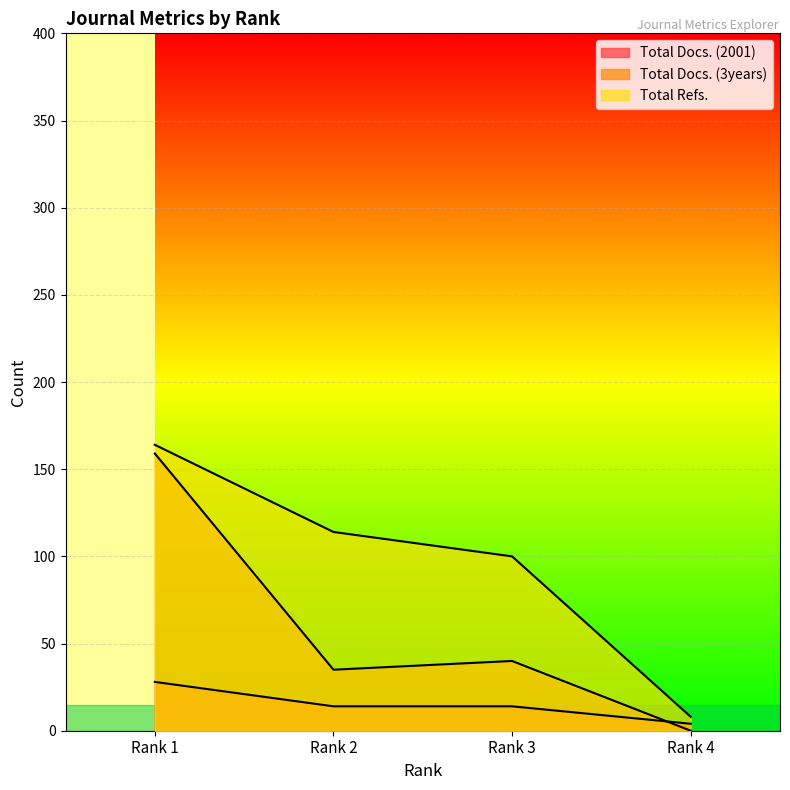

True or false: Total Refs. and Total Docs. (3years) intersect in this chart.

False